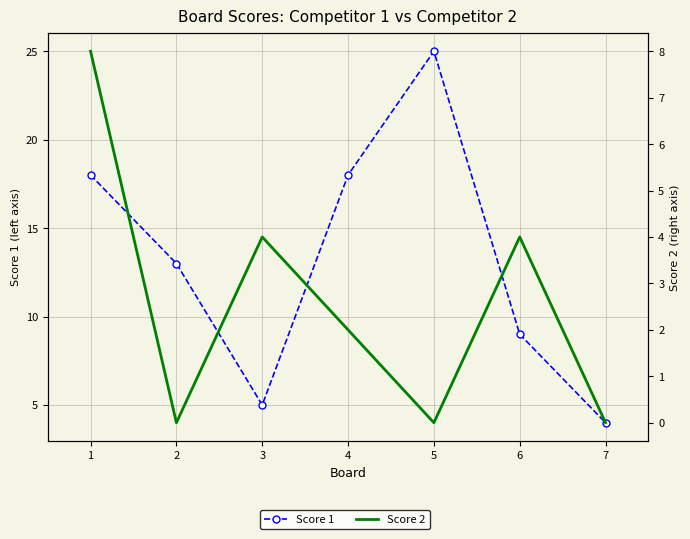

At which category does Score 1 reach its first local peak?

5